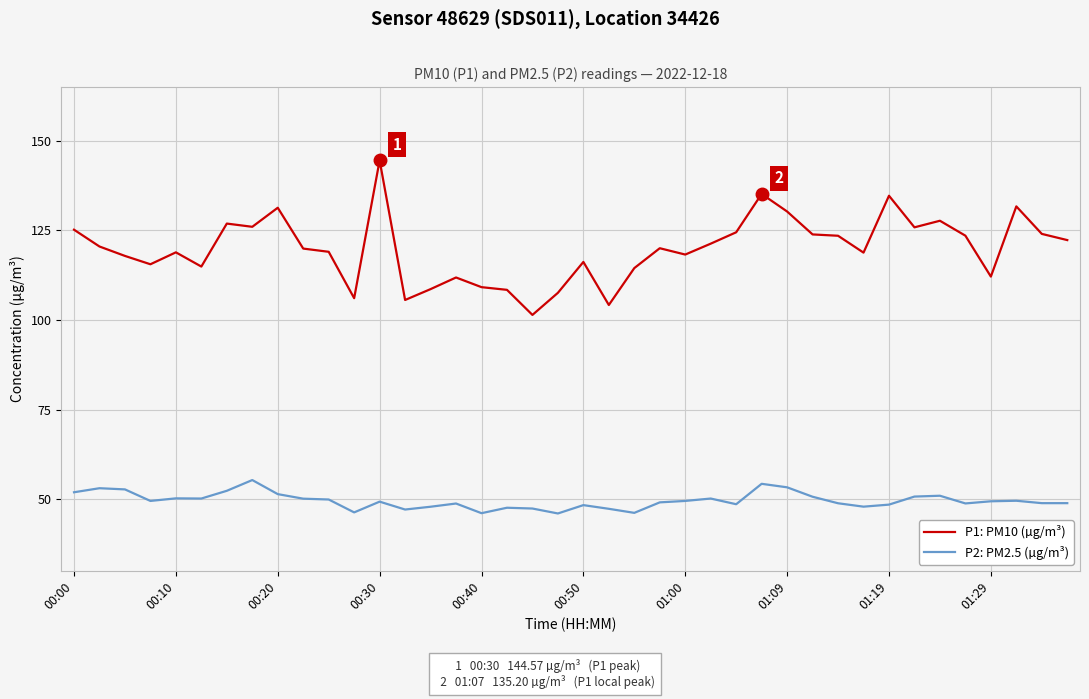

How many distinct data groups are displayed?

2